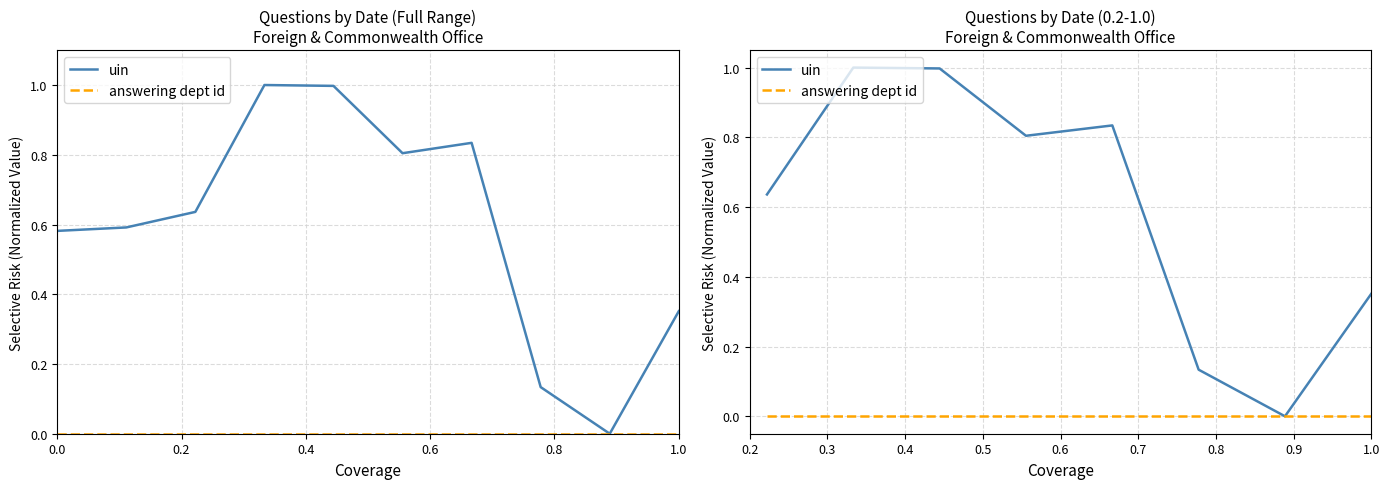

What is the approximate value of uin at 0.6?

0.8